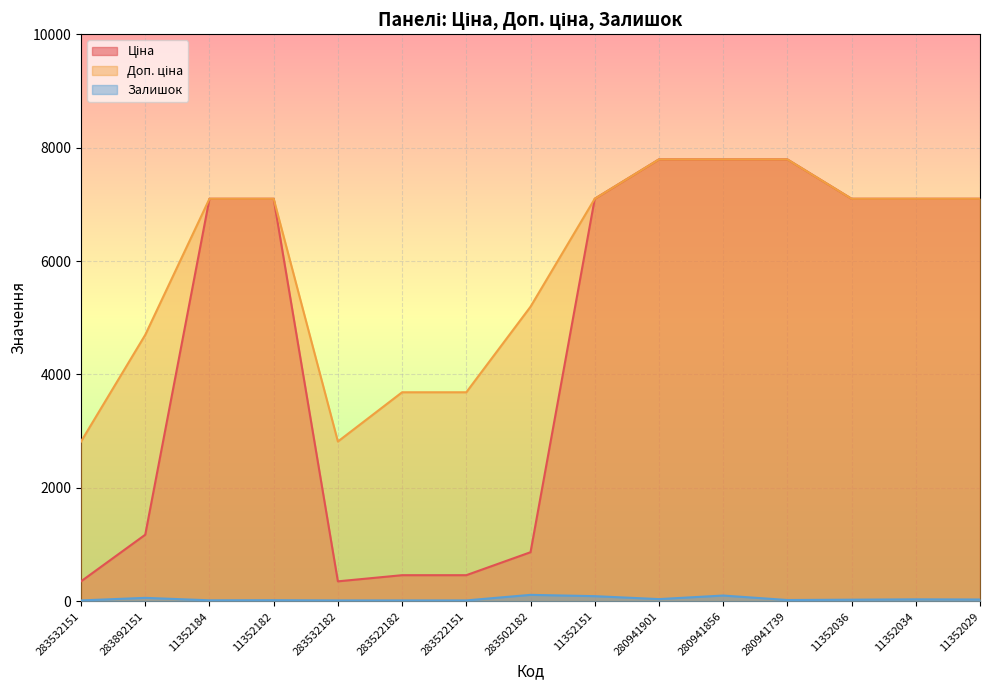

True or false: Доп. ціна and Ціна intersect in this chart.

False